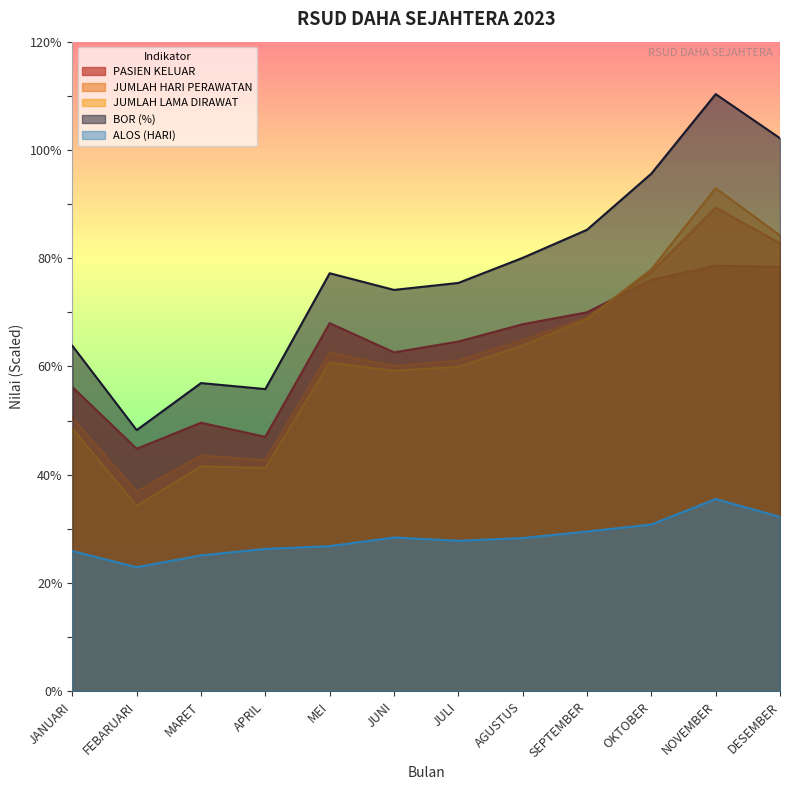

At which category is the sum across all series the highest?

NOVEMBER